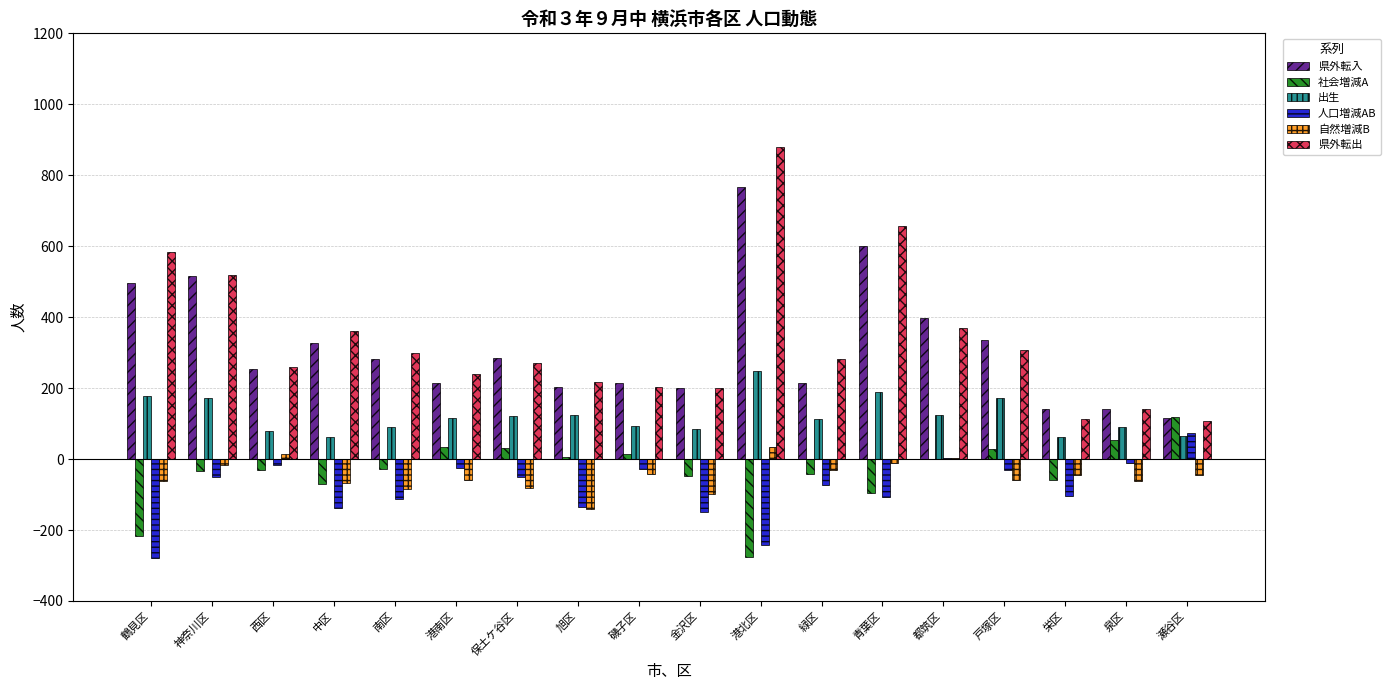

At which label does 出生 reach its peak?

港北区